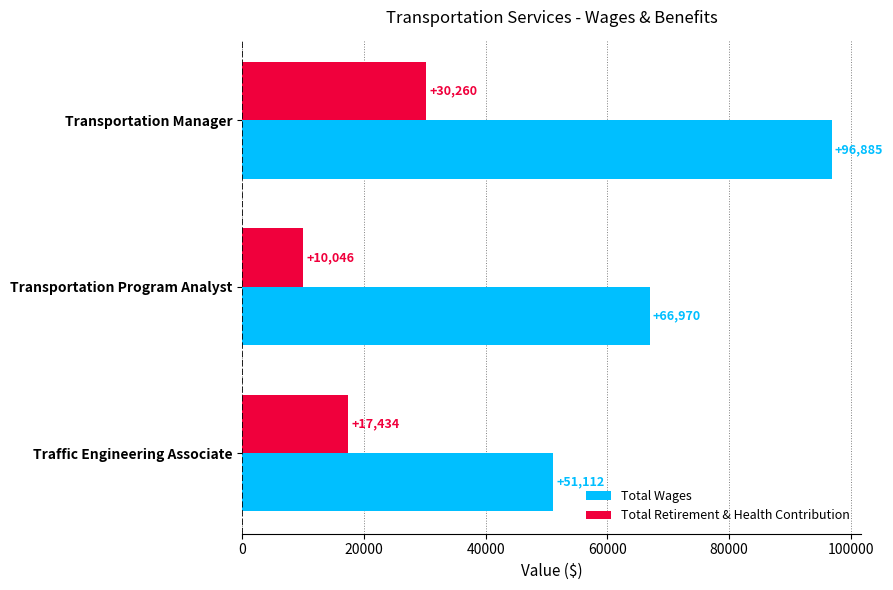

What is the spread (max minus min) of values at Transportation Manager?

66625